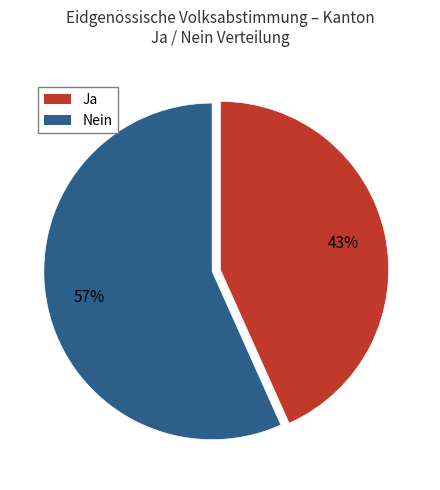

To the nearest percent, what is the average slice percentage?

50%